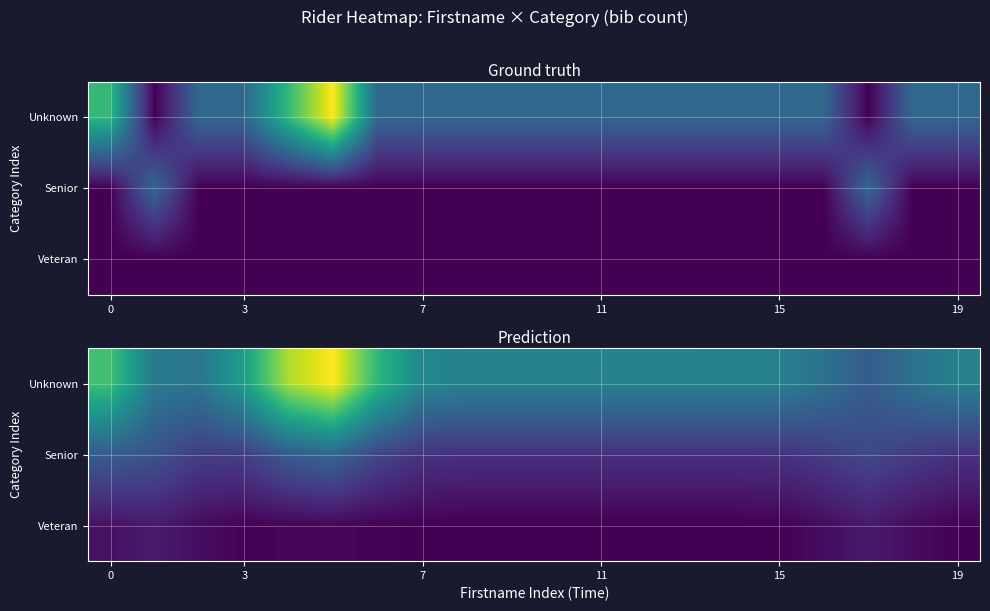

How many data points does each series have?

20